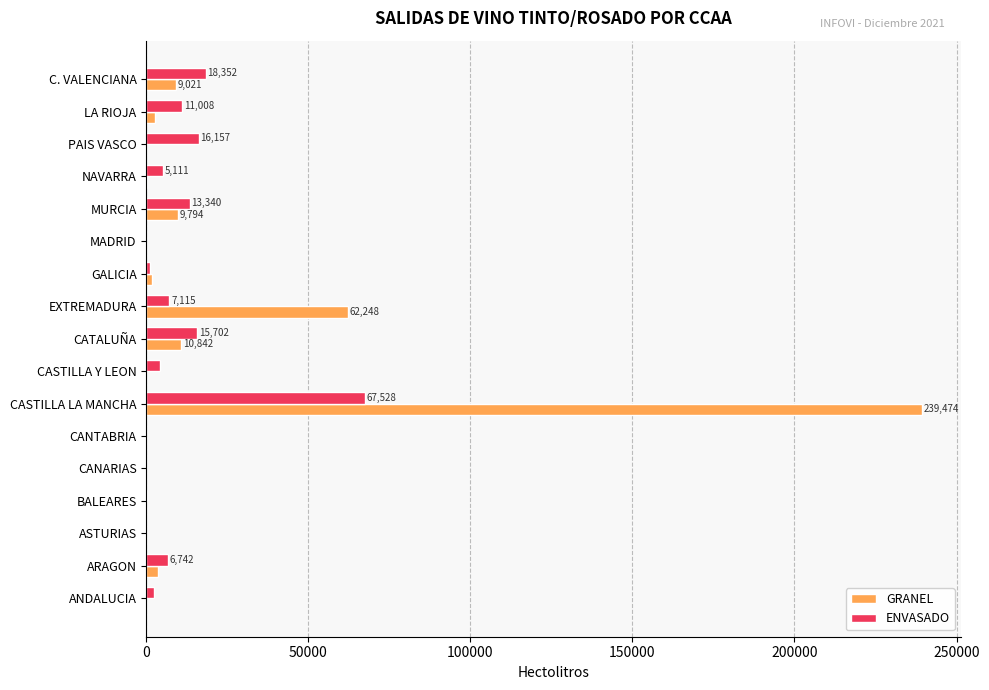

Which series changed the most between MADRID and C. VALENCIANA?

ENVASADO